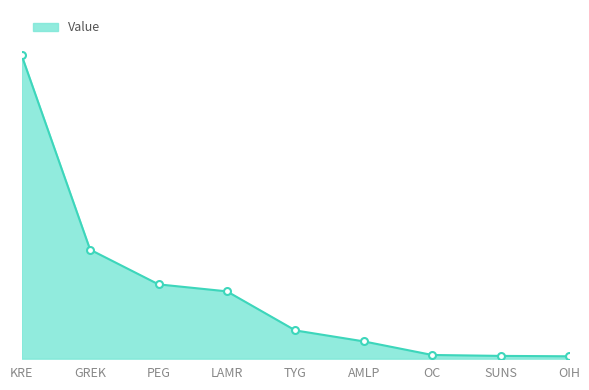

What position from the right is PEG?

7